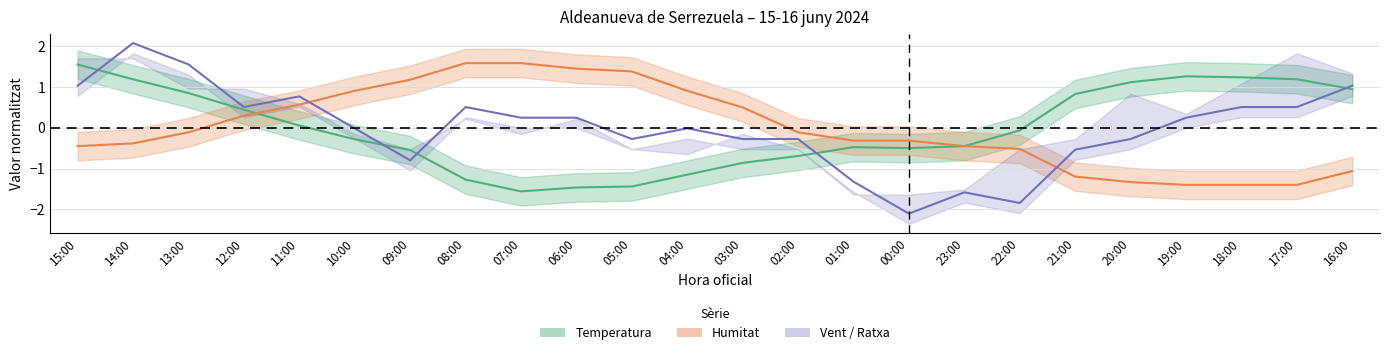

In Temperatura, how many points are higher than both neighbors (excluding endpoints)?

2